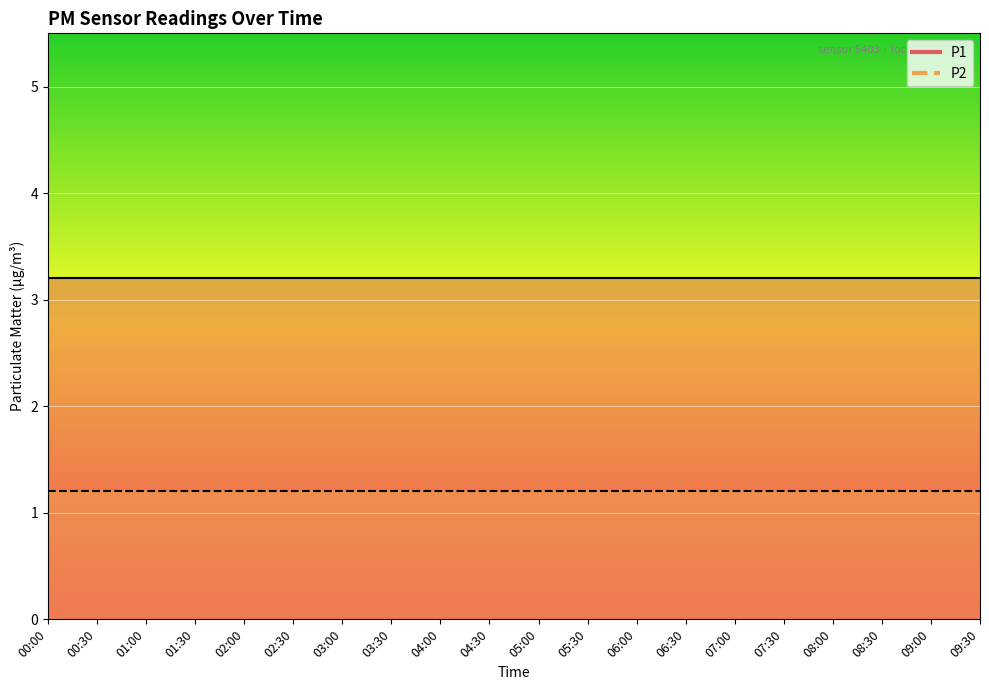

True or false: P1 and P2 intersect in this chart.

False